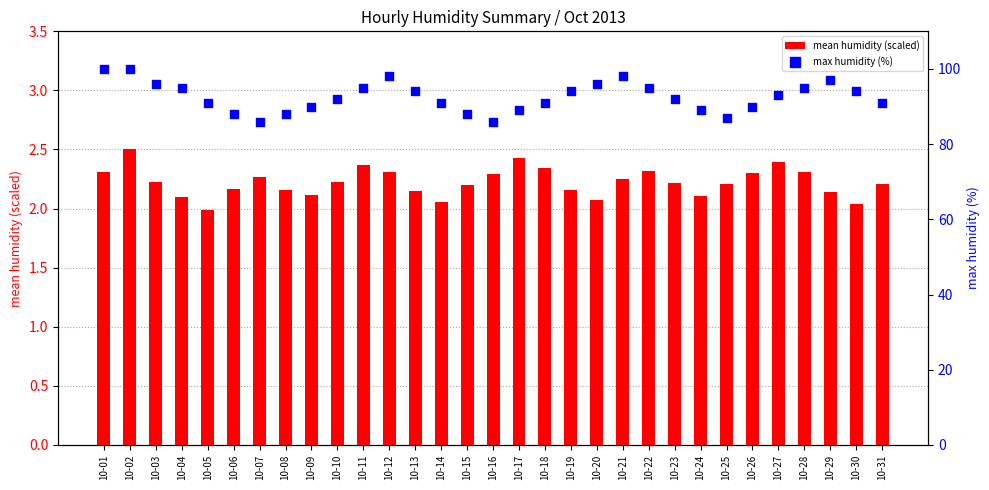

At how many categories does at least one series exceed 23?

31